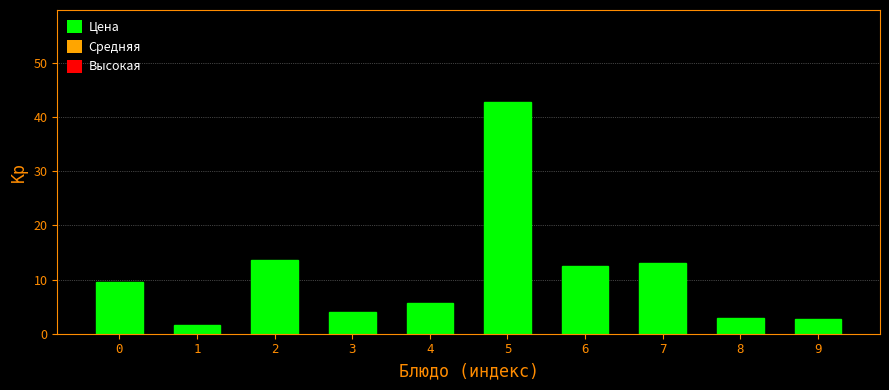

What is the change in value from 3 to 4?

+1.7